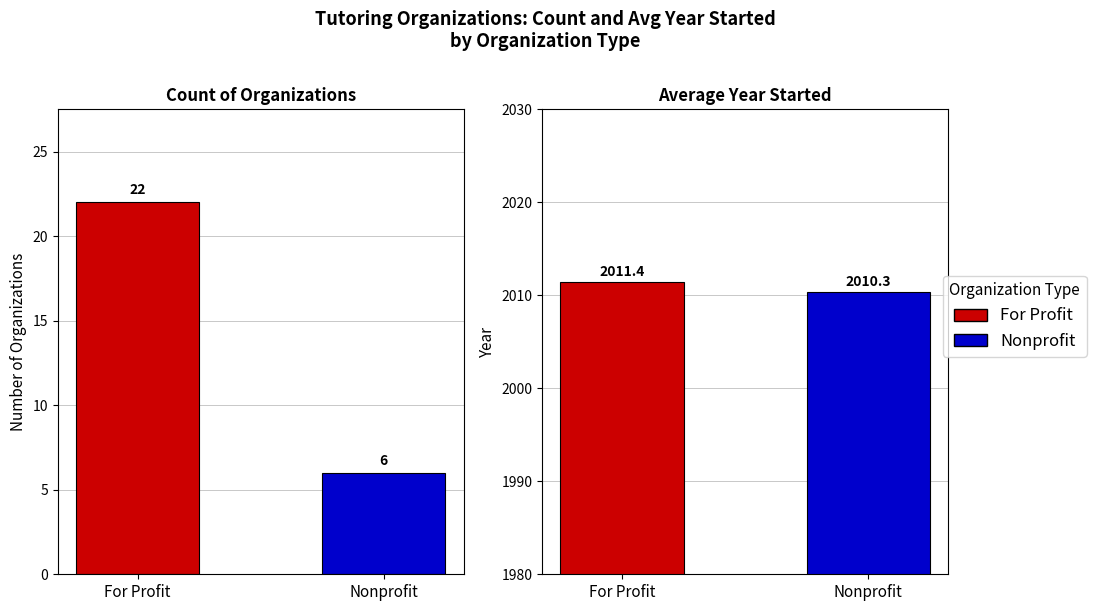

What is the total value across all series at Nonprofit?

2016.3